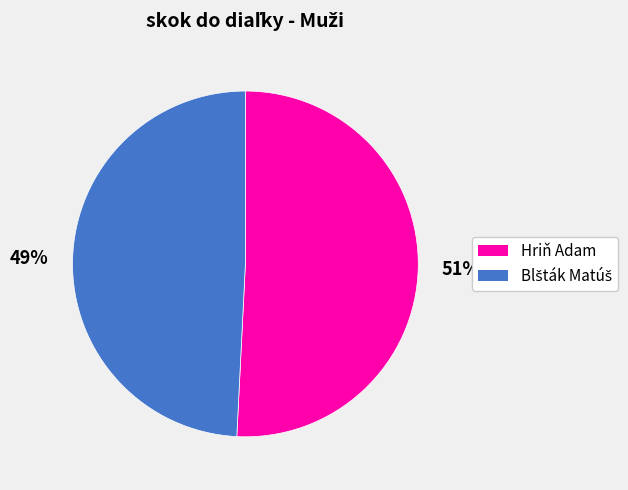

Which slice represents more than half of the pie?

Hriň Adam